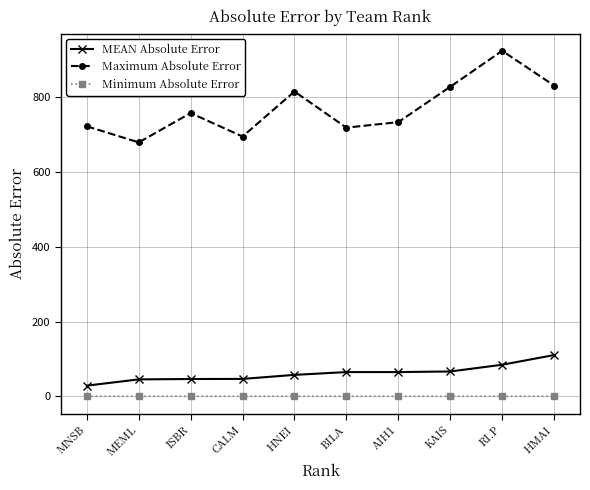

Which category has the highest value across all series?

RI.P